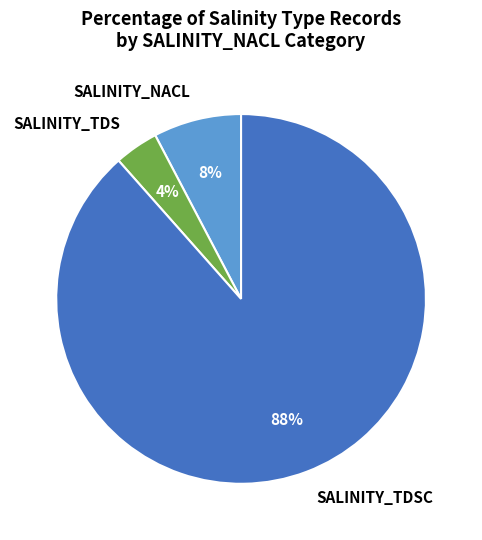

Between SALINITY_NACL and SALINITY_TDSC, which is larger?

SALINITY_TDSC